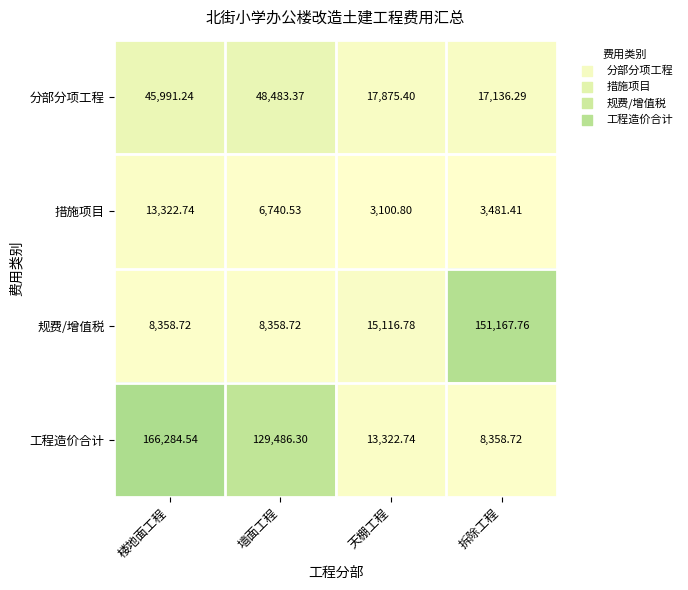

Which series has the widest spread of values?

工程造价合计